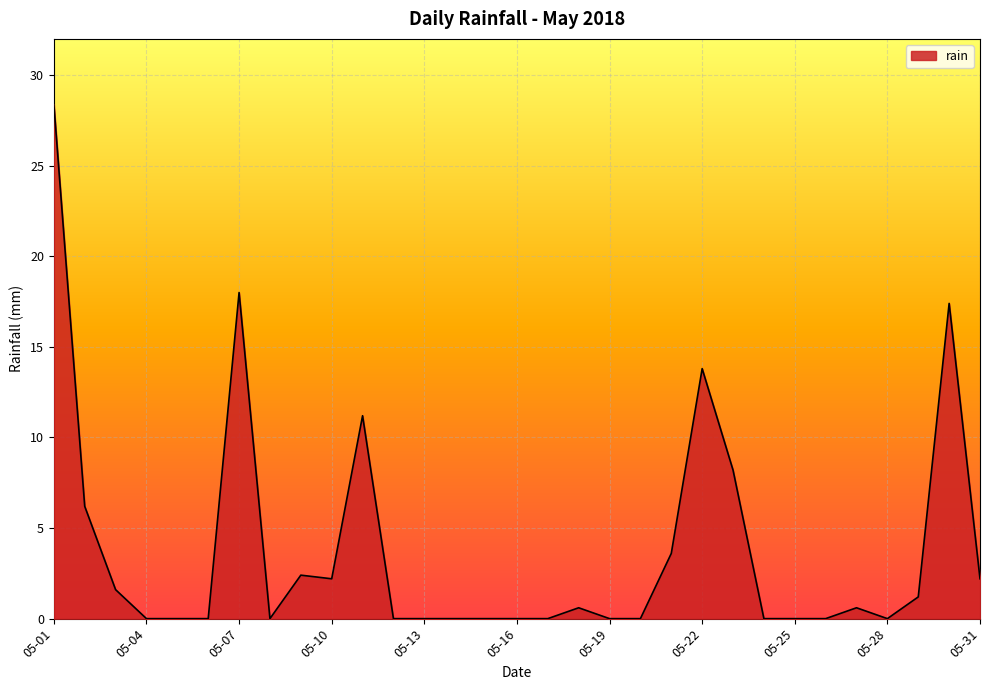

How many lines are shown in the chart?

1